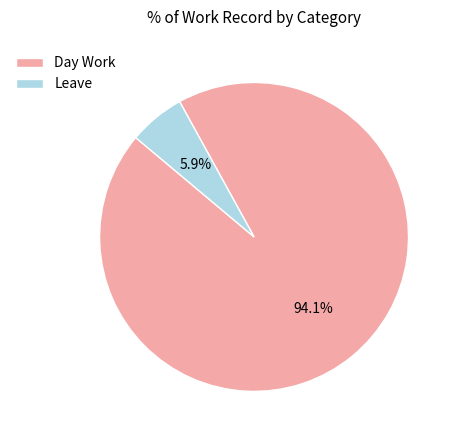

Which category accounts for the majority?

Day Work